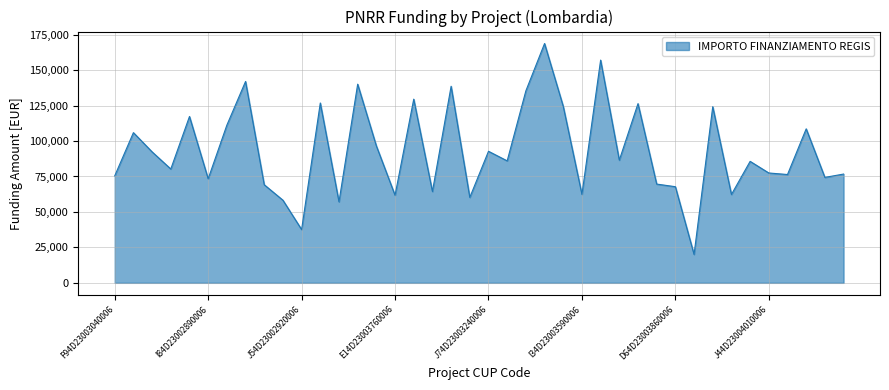

What is the minimum value shown in the chart?

20035.6